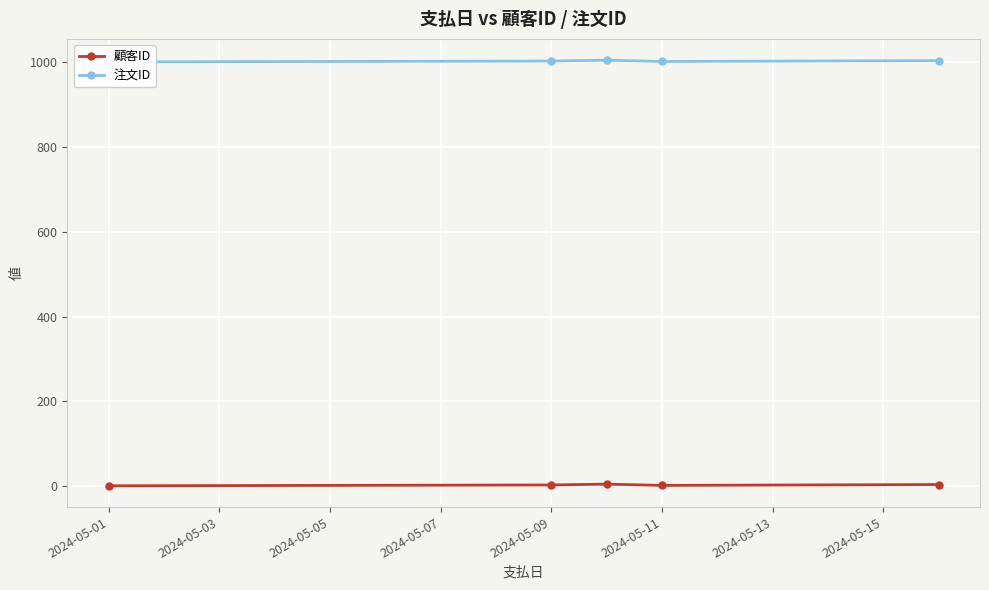

What is the value of the 注文ID point at the 4th from the left?

1002